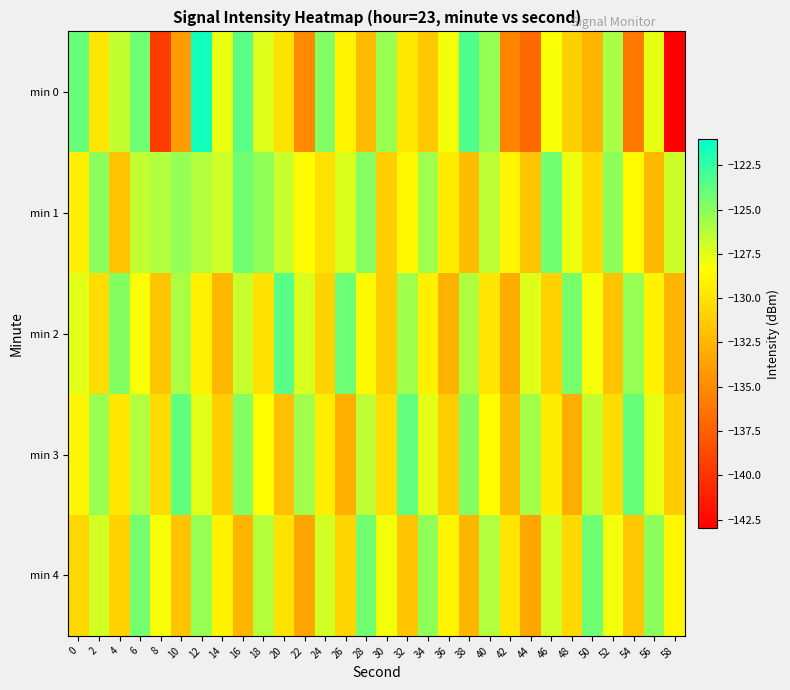

What is the maximum value shown in the chart?

-121.6